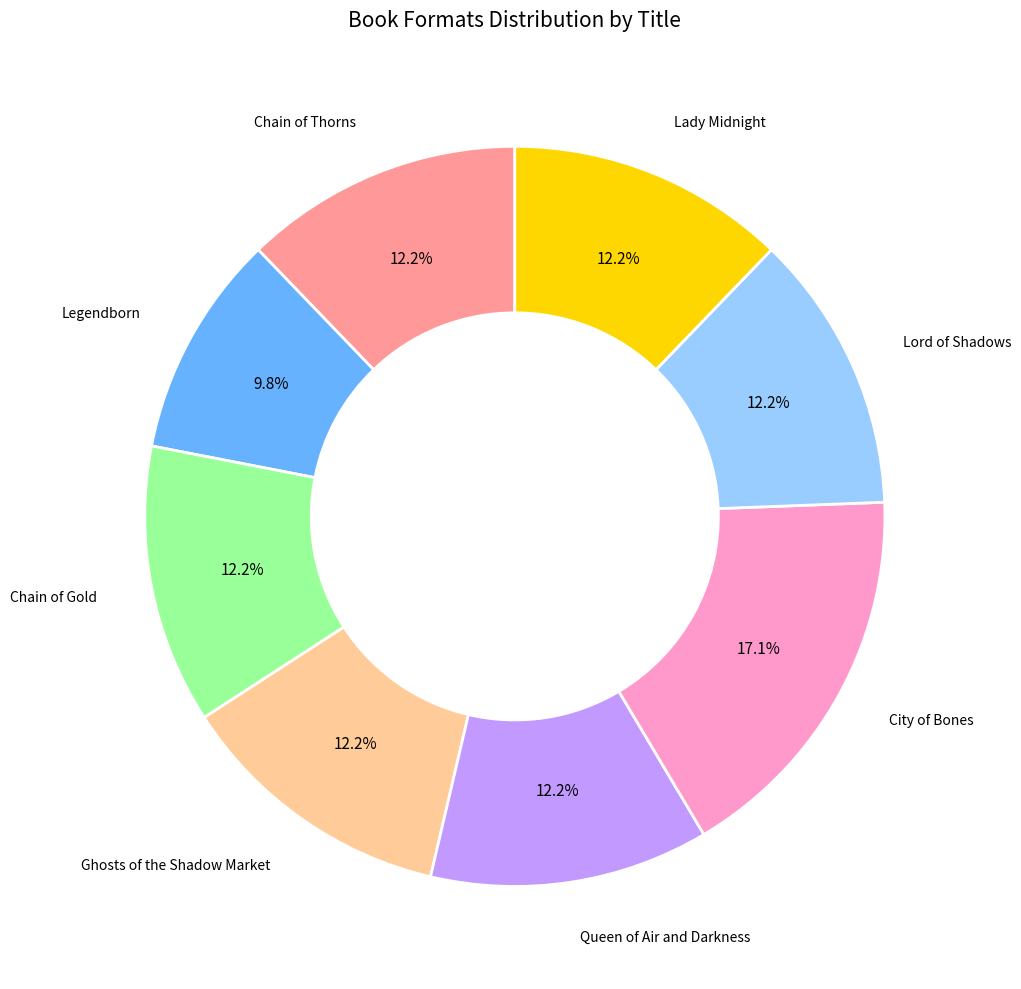

Is there a majority slice in this chart?

No